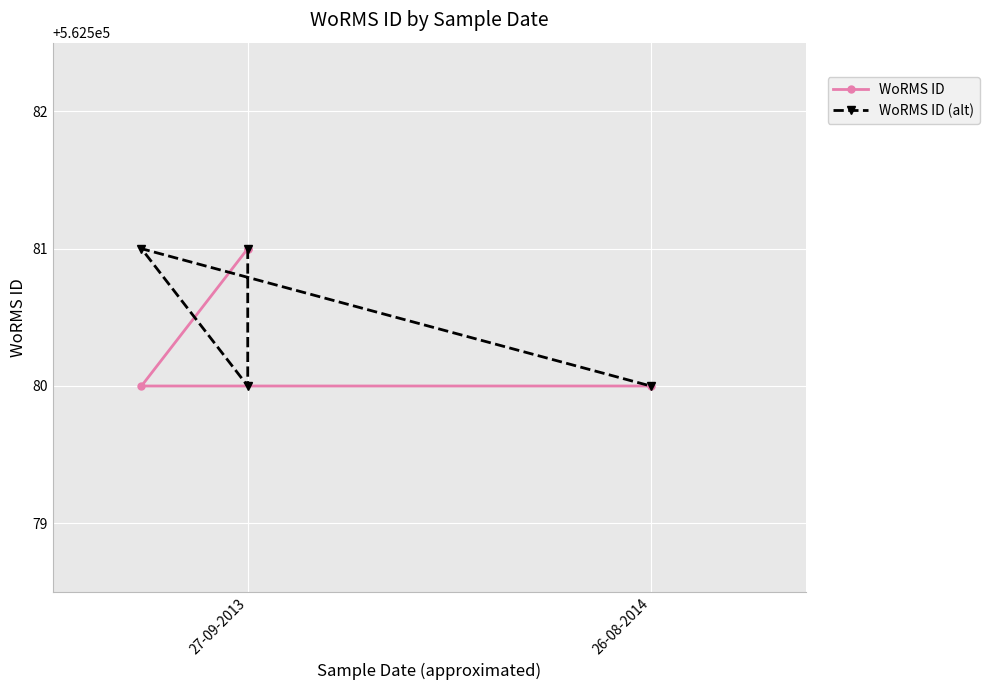

True or false: WoRMS ID and WoRMS ID (alt) intersect in this chart.

True